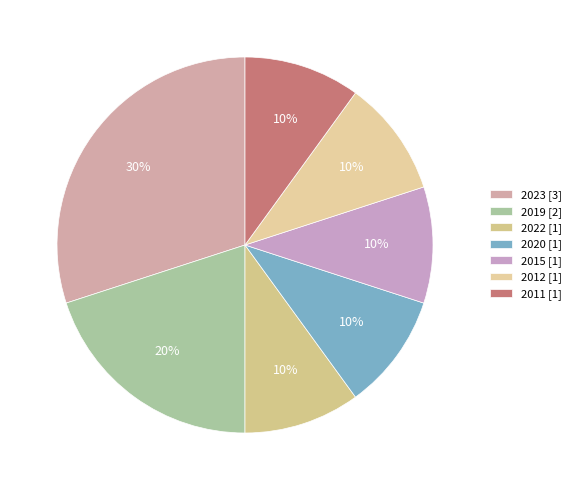

How many slices are in this pie chart?

7